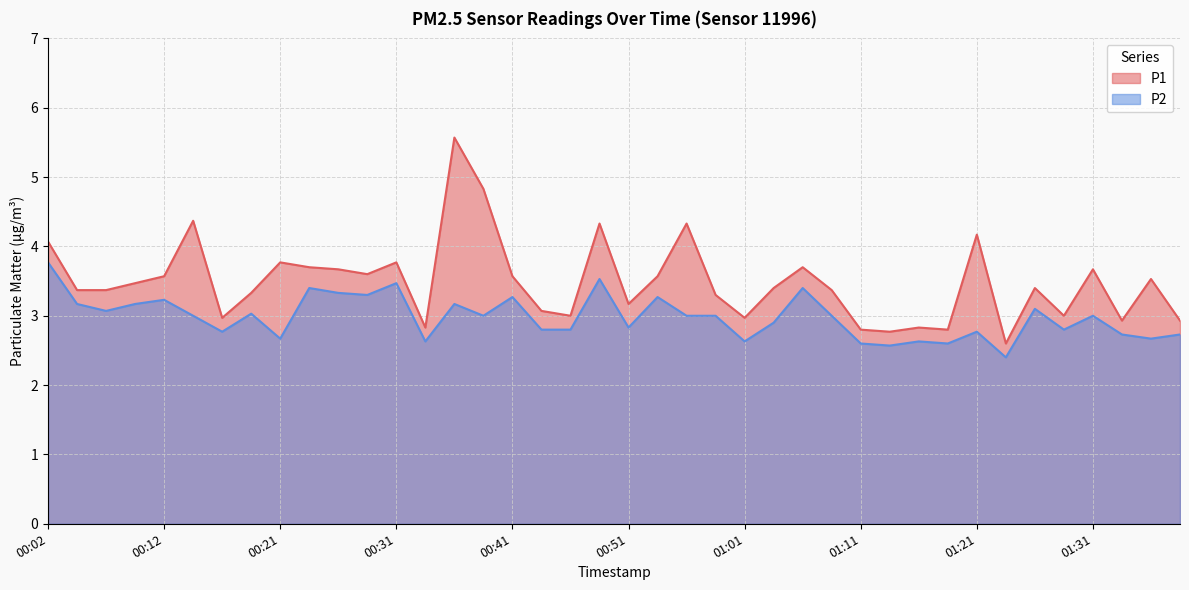

Reading left to right, extract all data points from this chart.

P1: 4.1	3.4	3.4	3.5	3.6	4.4	3.0	3.3	3.8	3.7	3.7	3.6	3.8	2.8	5.6	4.8	3.6	3.1	3.0	4.3	3.2	3.6	4.3	3.3	3.0	3.4	3.7	3.4	2.8	2.8	2.8	2.8	4.2	2.6	3.4	3.0	3.7	2.9	3.5	2.9
P2: 3.8	3.2	3.1	3.2	3.2	3.0	2.8	3.0	2.7	3.4	3.3	3.3	3.5	2.6	3.2	3.0	3.3	2.8	2.8	3.5	2.8	3.3	3.0	3.0	2.6	2.9	3.4	3.0	2.6	2.6	2.6	2.6	2.8	2.4	3.1	2.8	3.0	2.7	2.7	2.7